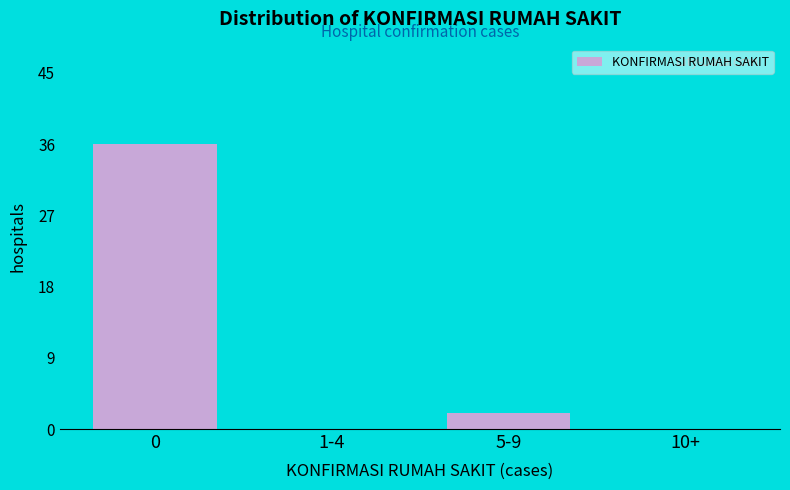

Reading left to right, what are all the values shown in this chart?

0=36	1-4=0	5-9=2	10+=0